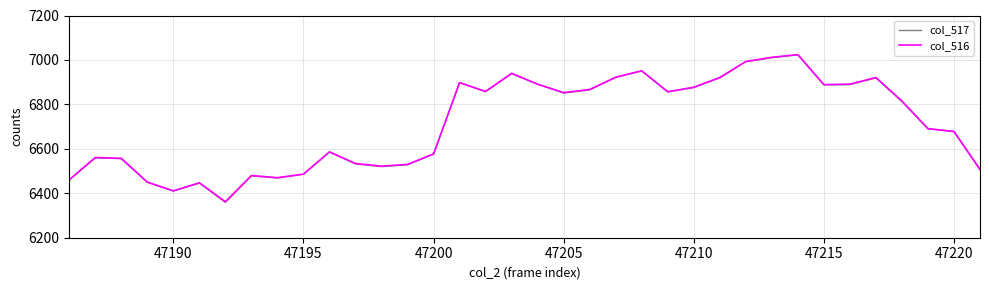

Is this an area chart (filled region under the line)?

No